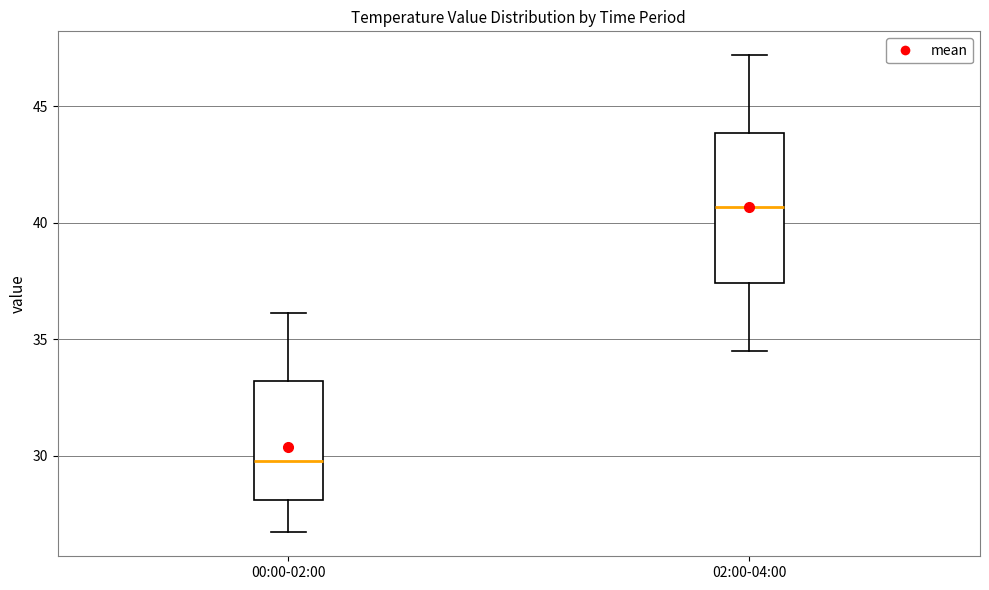

Which box's median line is the highest?

02:00-04:00